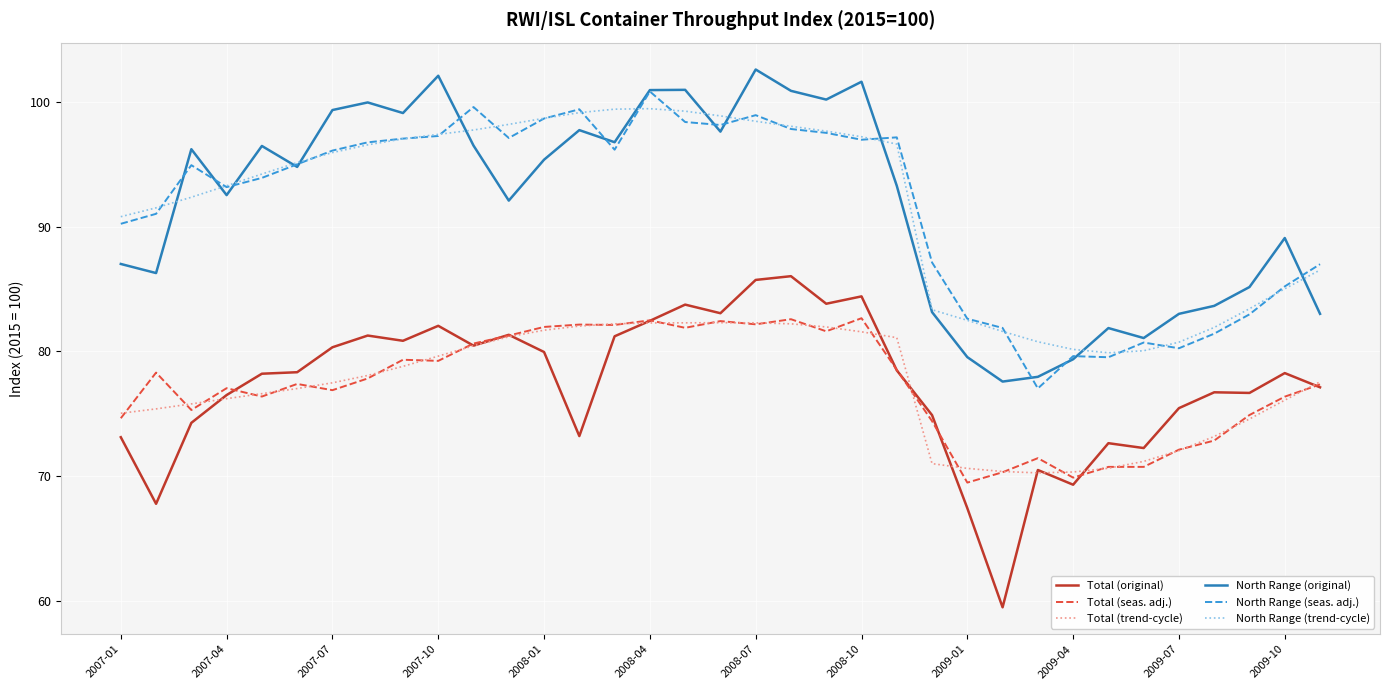

What are all the series names shown in the legend?

Total (original), Total (seas. adj.), Total (trend-cycle), North Range (original), North Range (seas. adj.), North Range (trend-cycle)